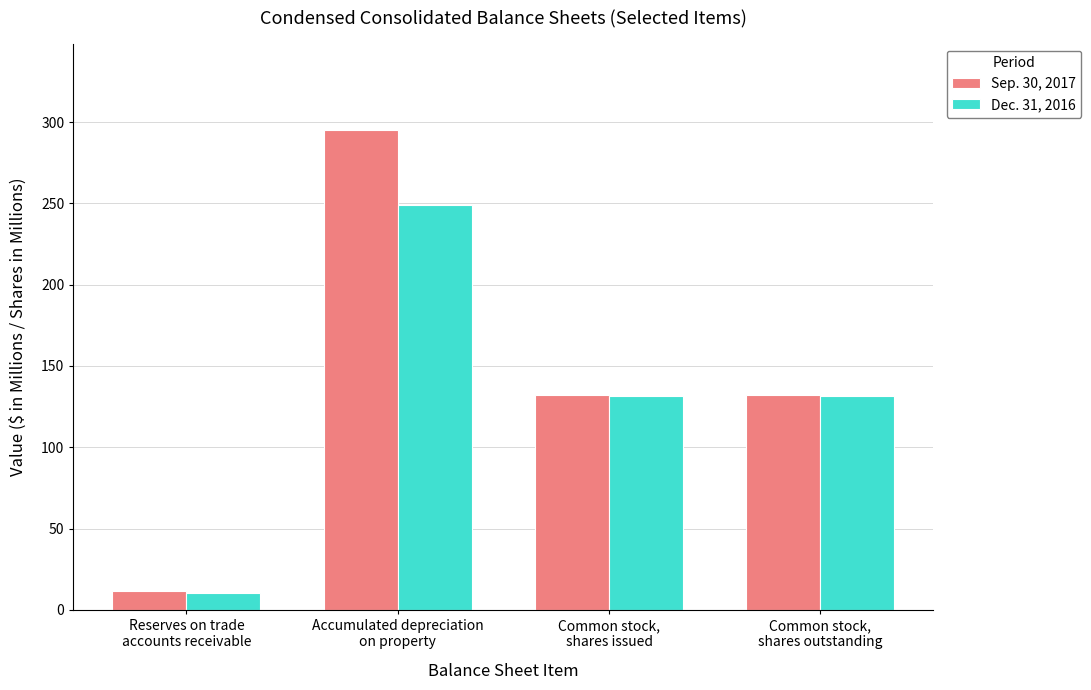

What is the spread (max minus min) of values at Common stock,
shares outstanding?

0.3